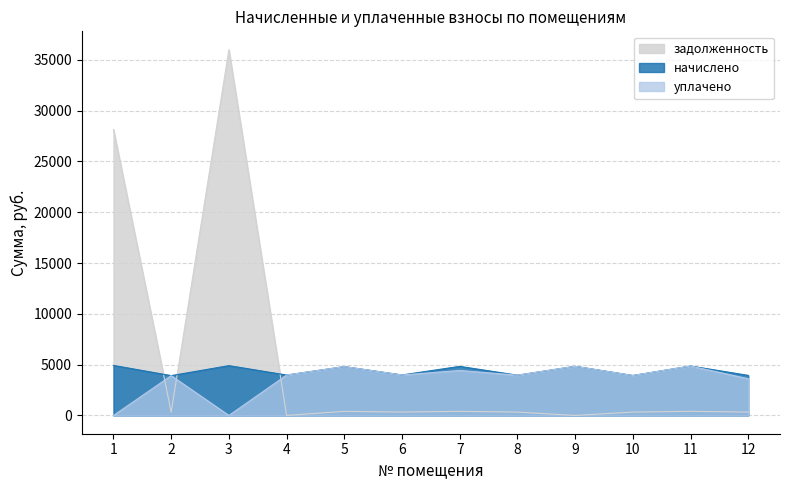

What is the value of the задолженность point at the 3rd from the left?

36014.2